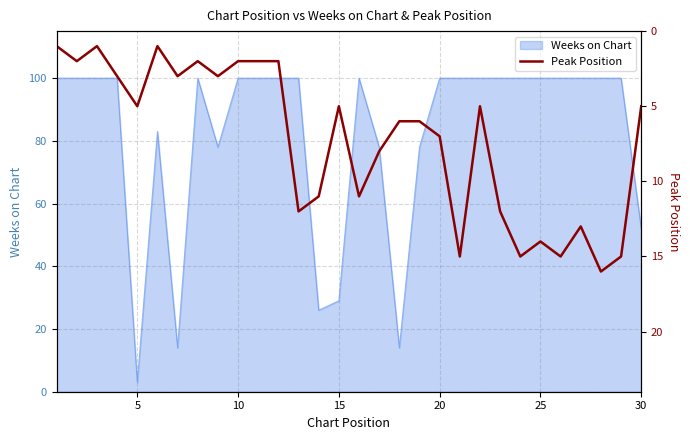

What is the highest value of the Weeks on Chart series?

100